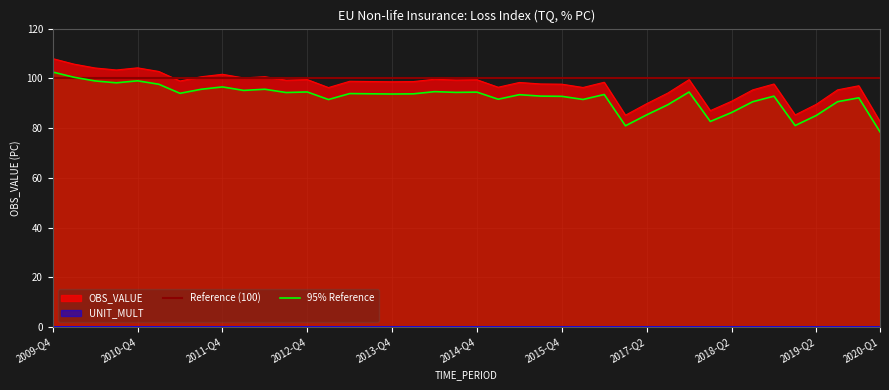

What position from the left is 2010-Q4?

5